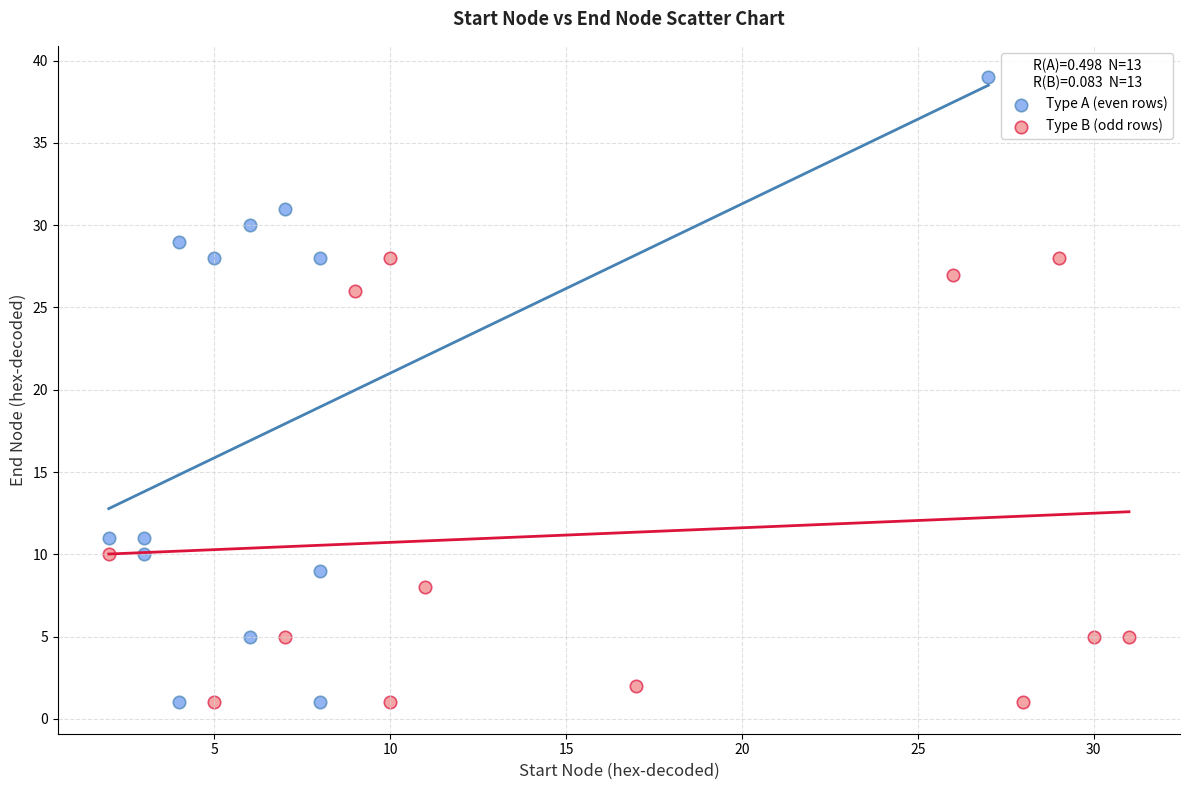

Which series has the largest Y range (max minus min)?

Type A (even rows)